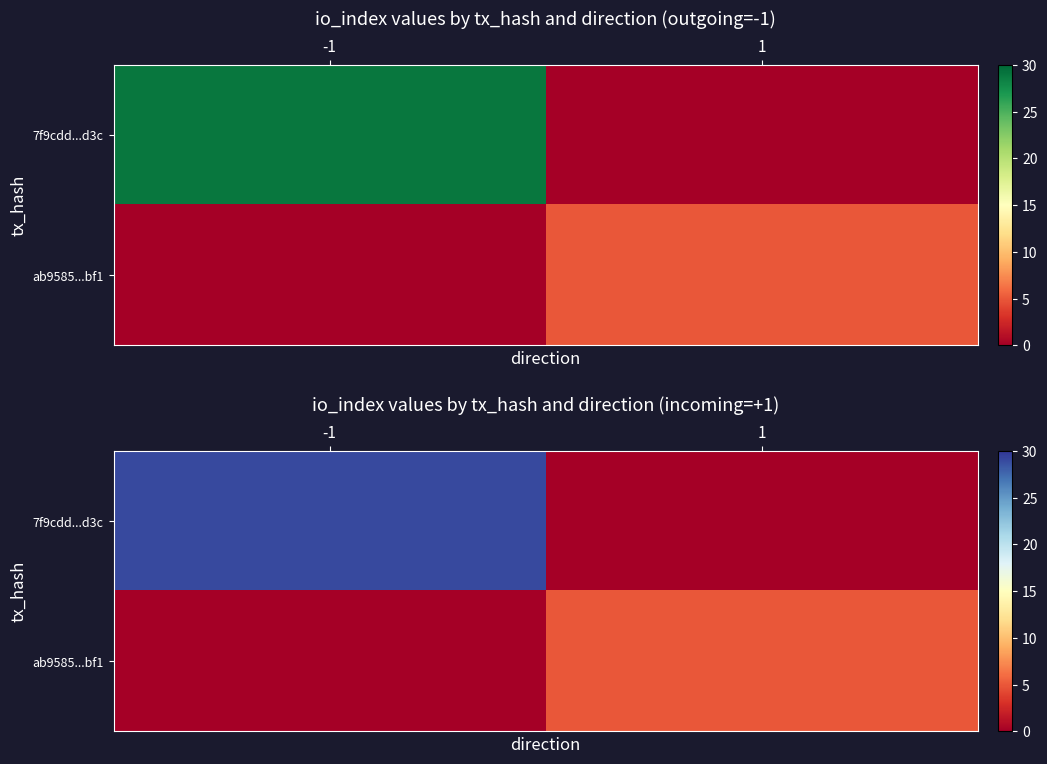

What is the sum of all ab9585...bf1 values?

5